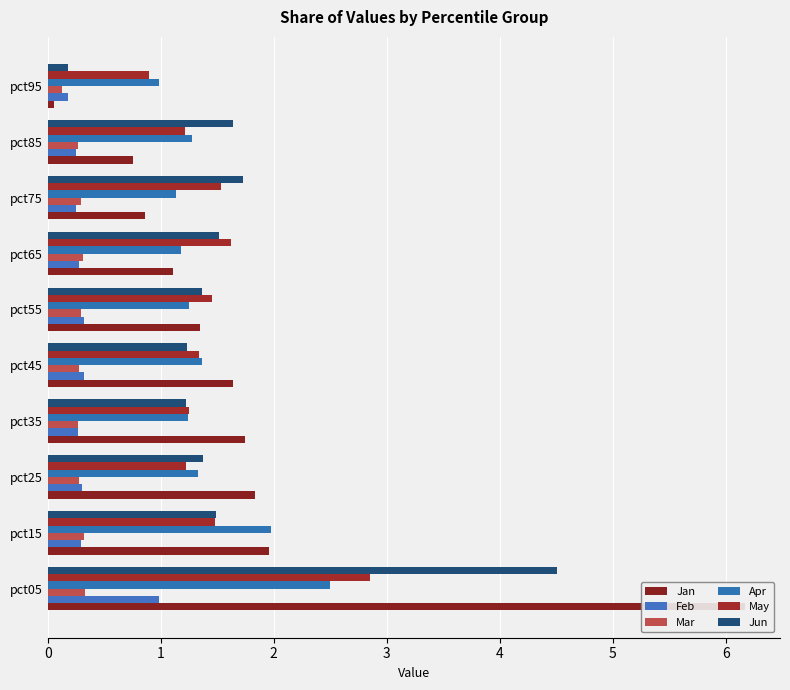

The value of Apr at pct75 is 1.7. True or false?

False